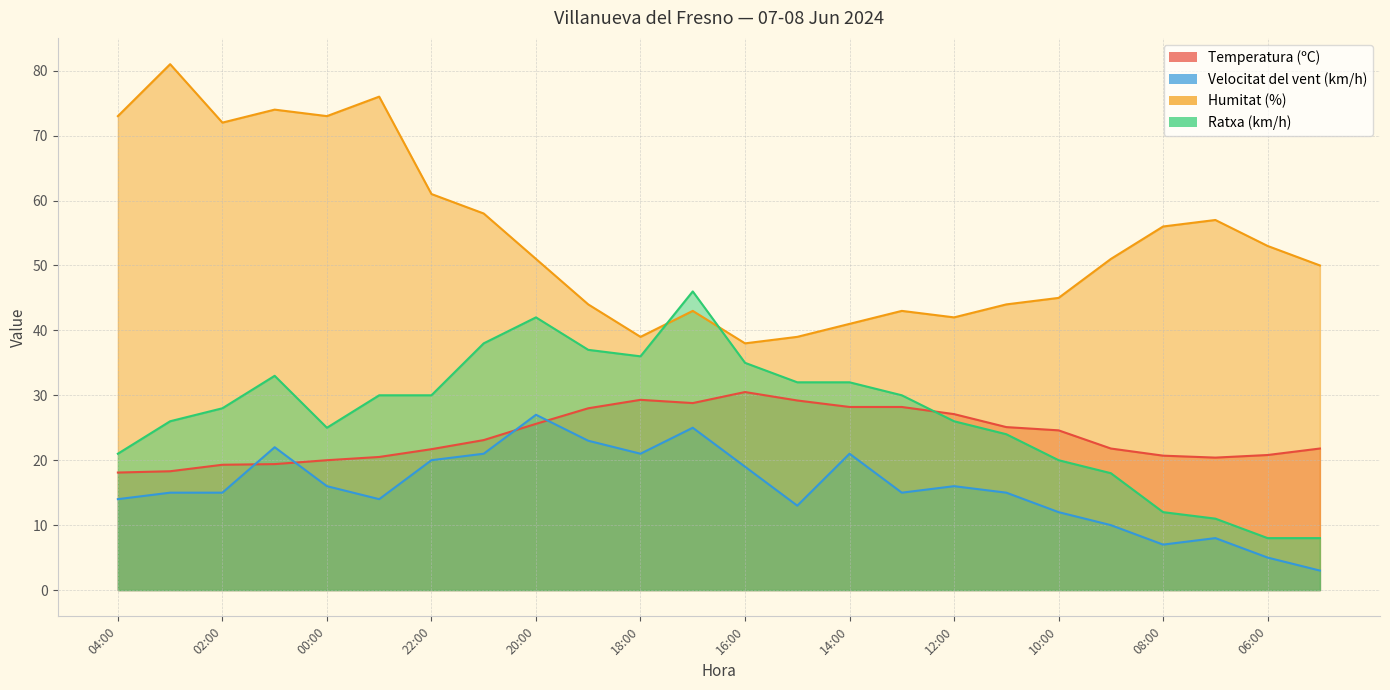

What is the difference between the highest and lowest values at 05:00?

47.0